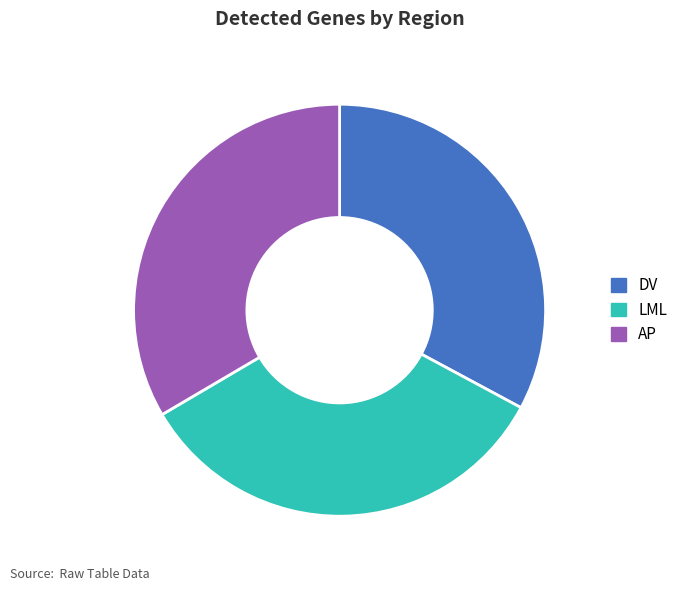

Approximately how many times larger is the value at LML compared to AP?

1.0